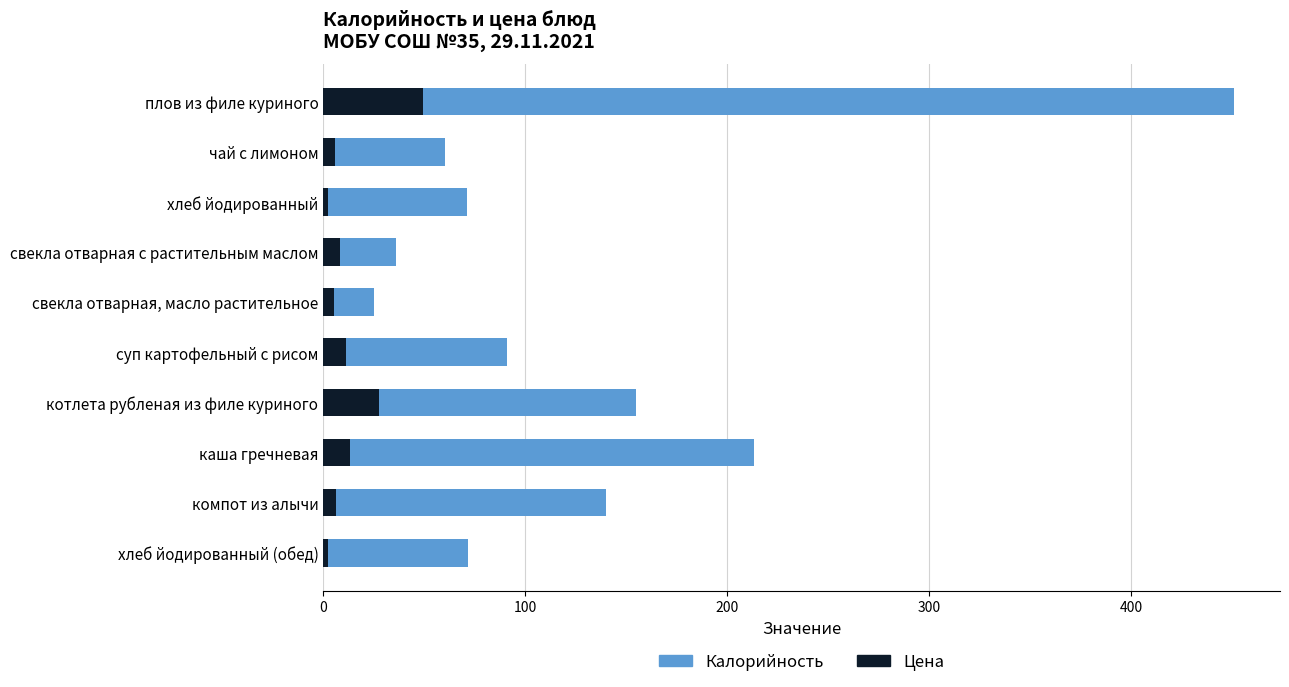

How many bars are there in each group?

2